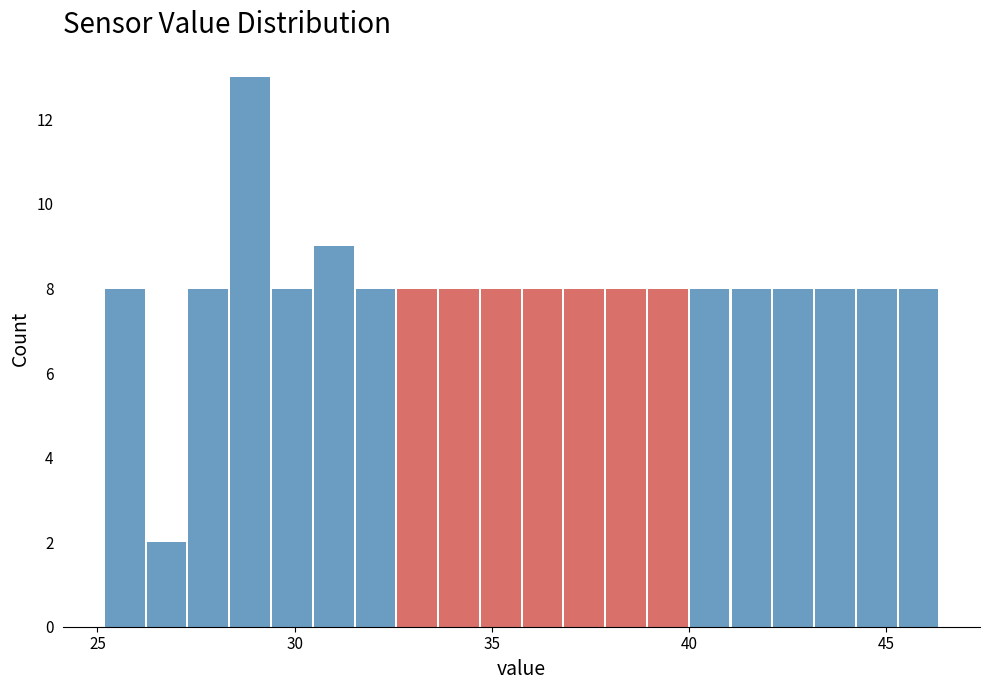

Around what value on the x-axis is the tallest bar? Give the approximate position of its centre, as read against the axis.

29.0